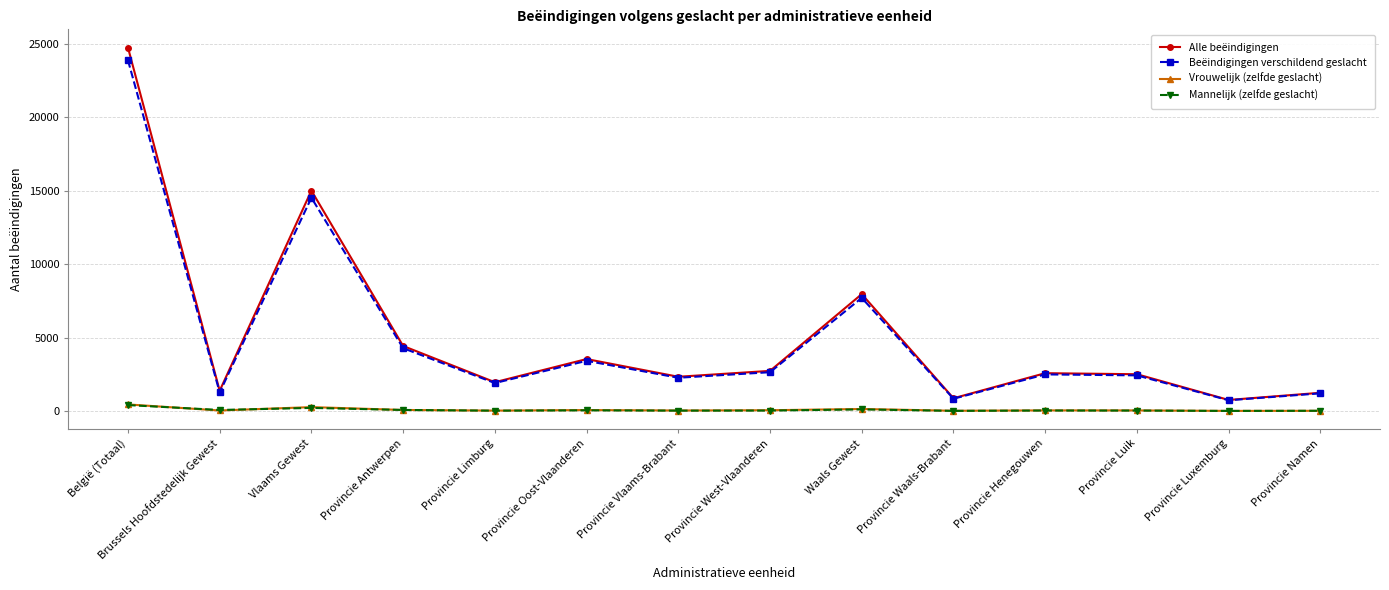

What is the maximum value shown in the chart?

24764